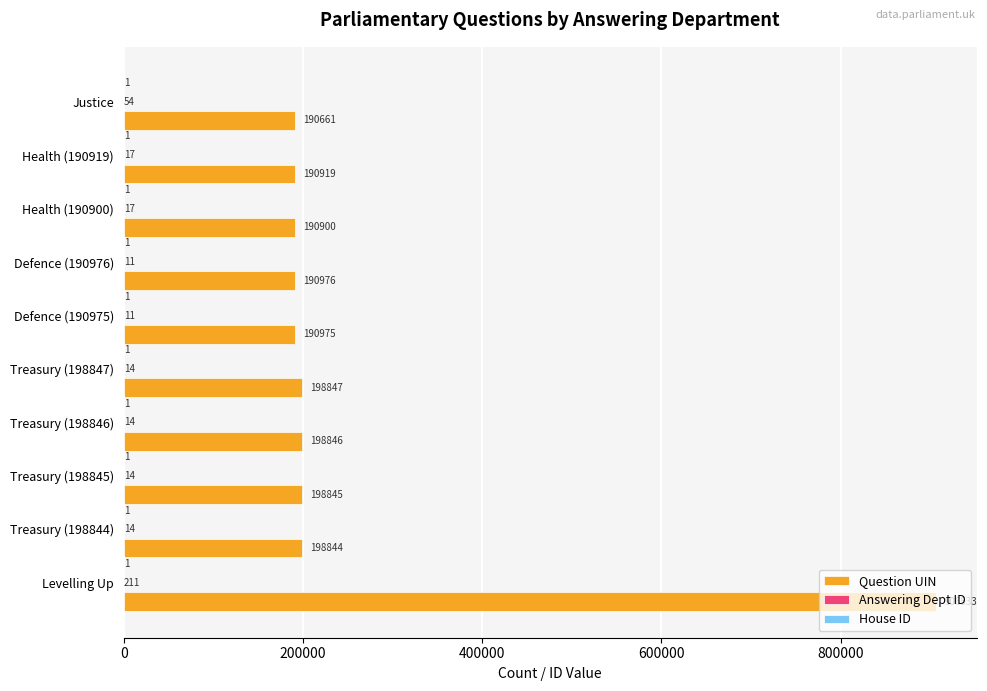

True or false: Question UIN has a value of 198846 at Treasury (198846).

True